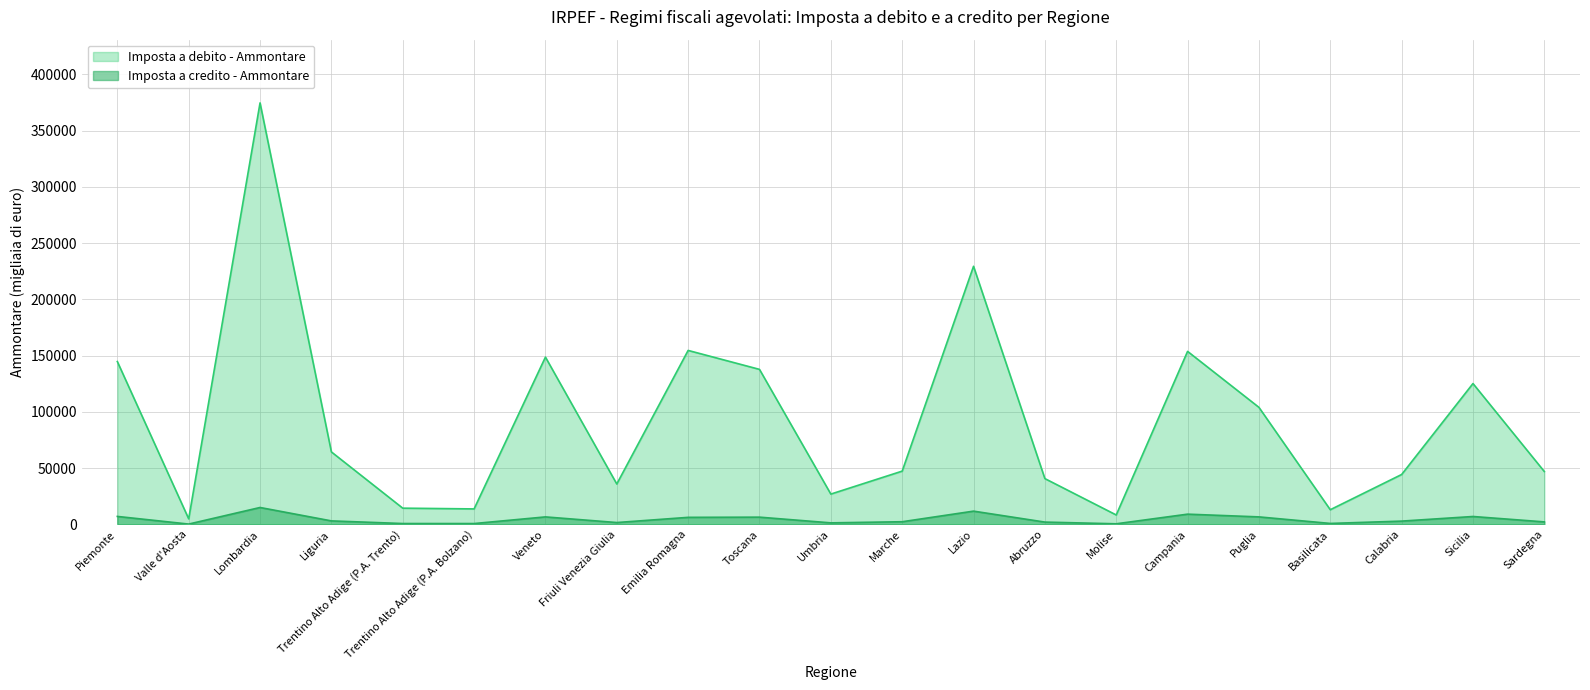

Where does the Imposta a credito - Ammontare series first go above 2908?

Piemonte